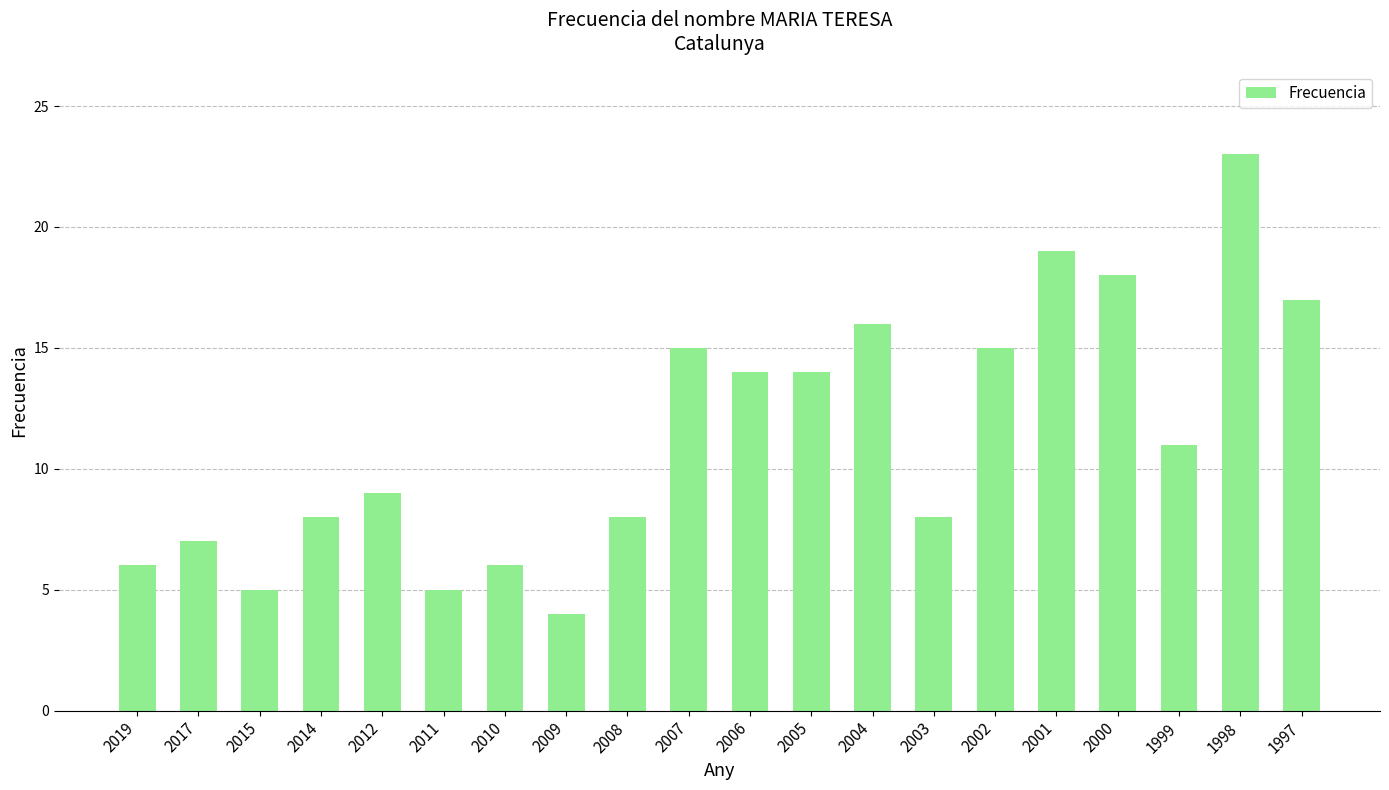

True or false: the data shows 18 at 2000.

True